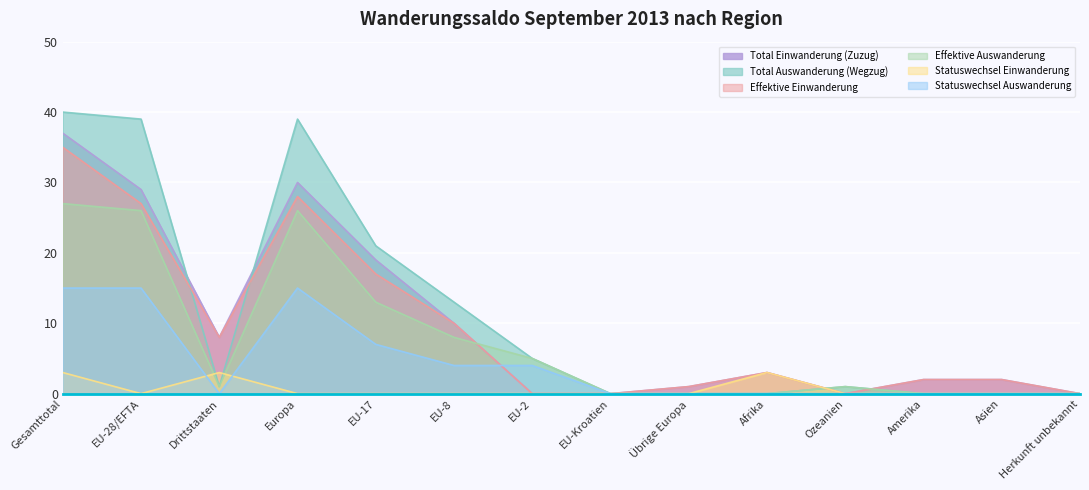

Where is the first local maximum for Effektive Einwanderung?

Europa